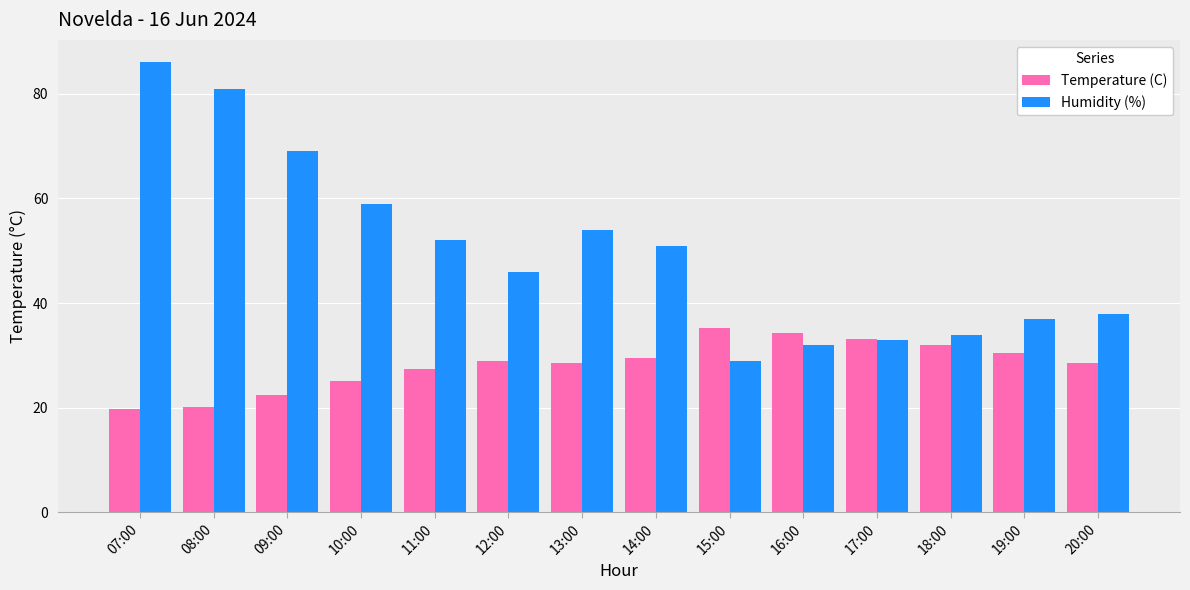

List the series in order of their peak value, lowest first.

Temperature (C), Humidity (%)